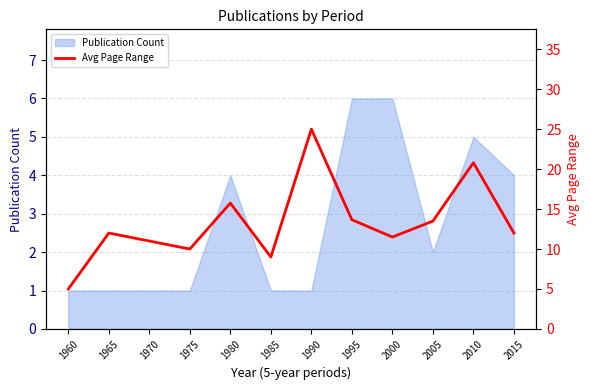

What is the minimum value shown in the chart?

5.0